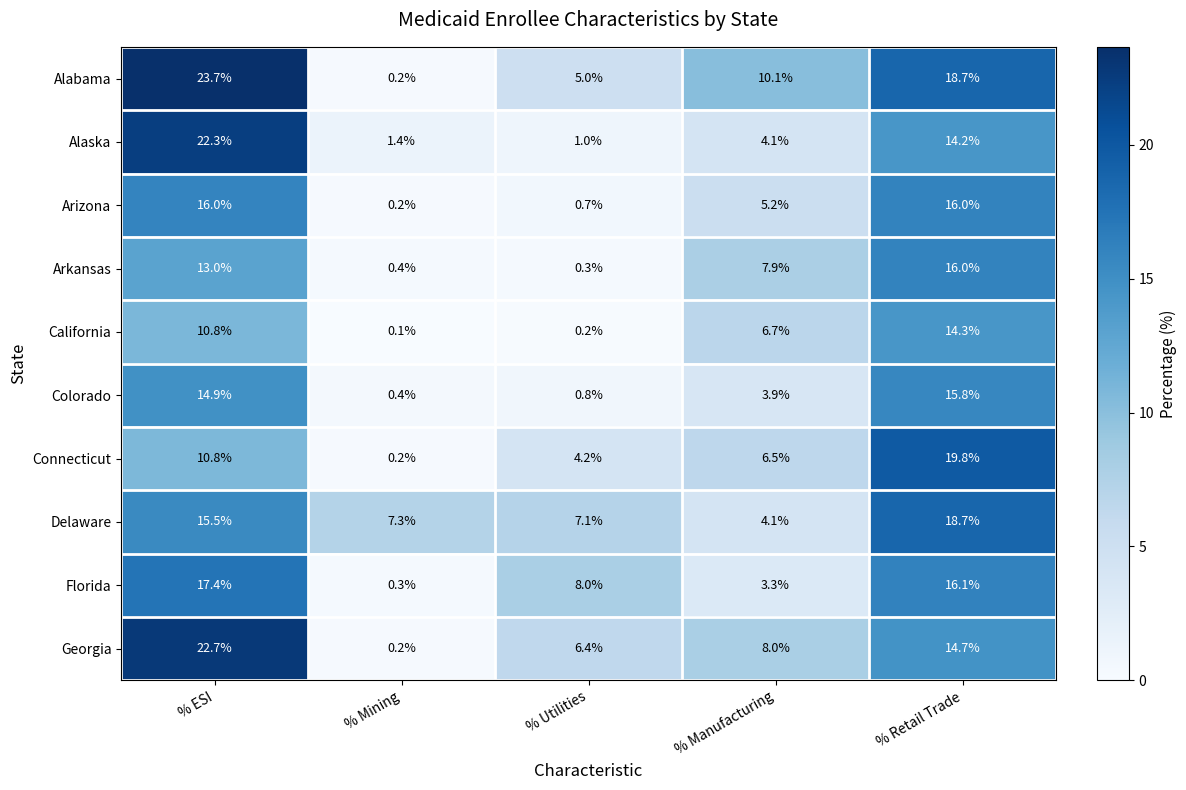

Is it true that Georgia equals 22.7 at % ESI?

True